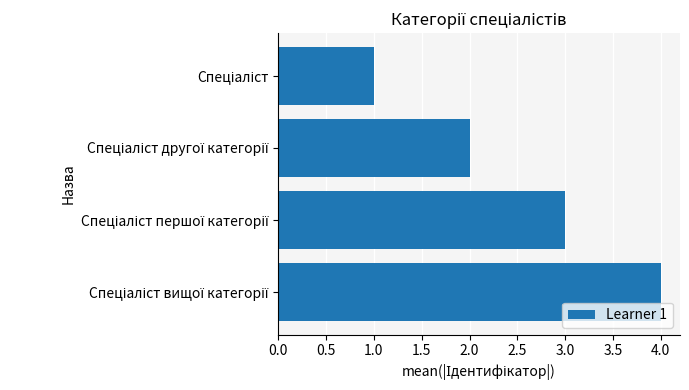

What is the difference between the second highest and second lowest values?

1